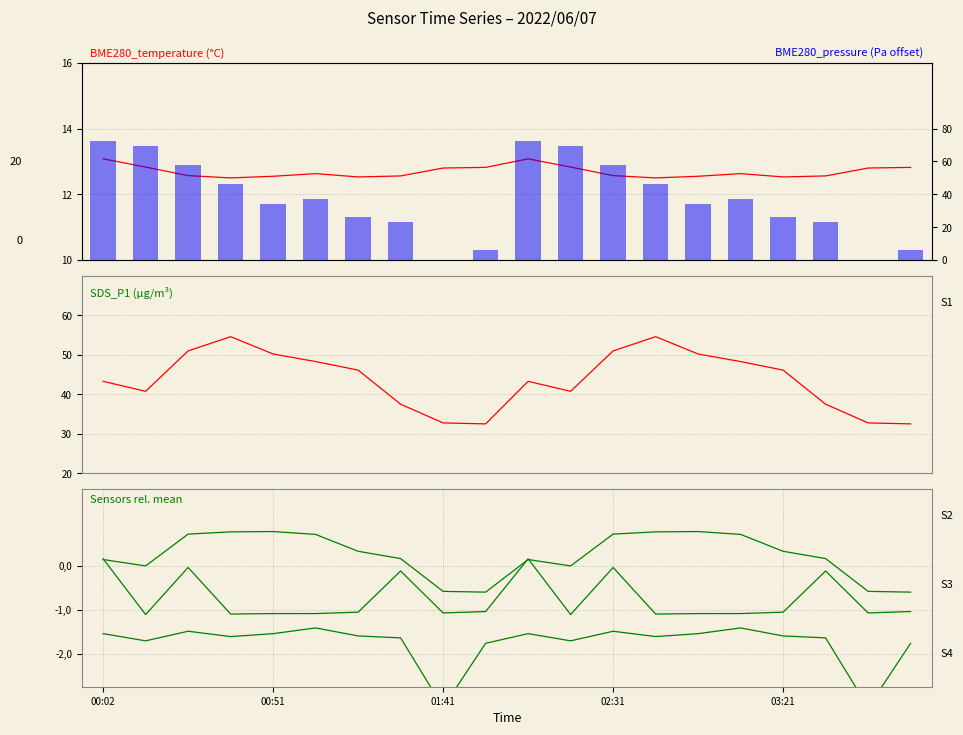

At 5, list the series in order from largest to smallest.

SDS_P1, BME280_pressure, BME280_temperature, SDS_P2, Max_cycle, Samples